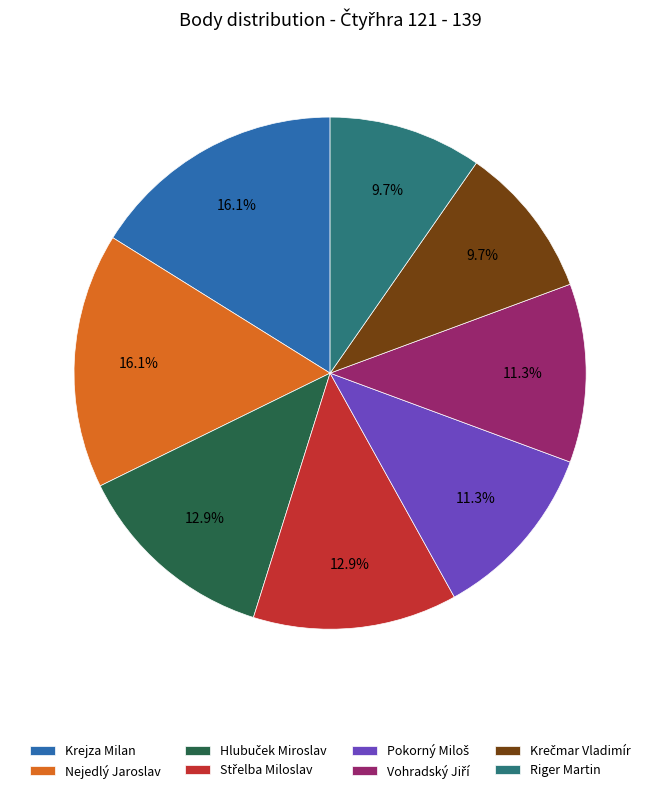

How much of the chart is everything except Riger Martin?

90.3%